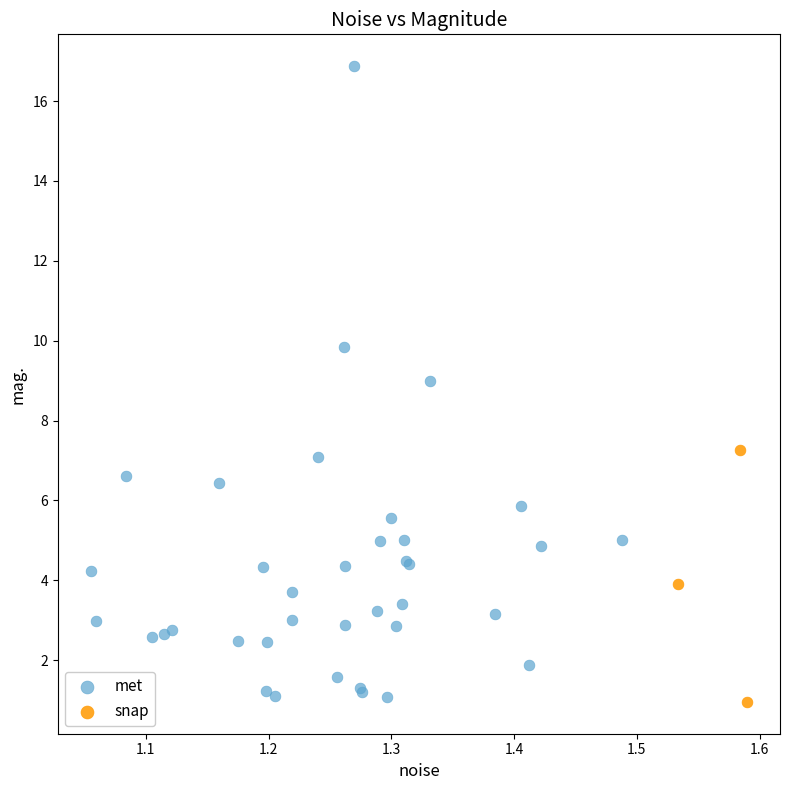

Which series has the largest Y range (max minus min)?

met